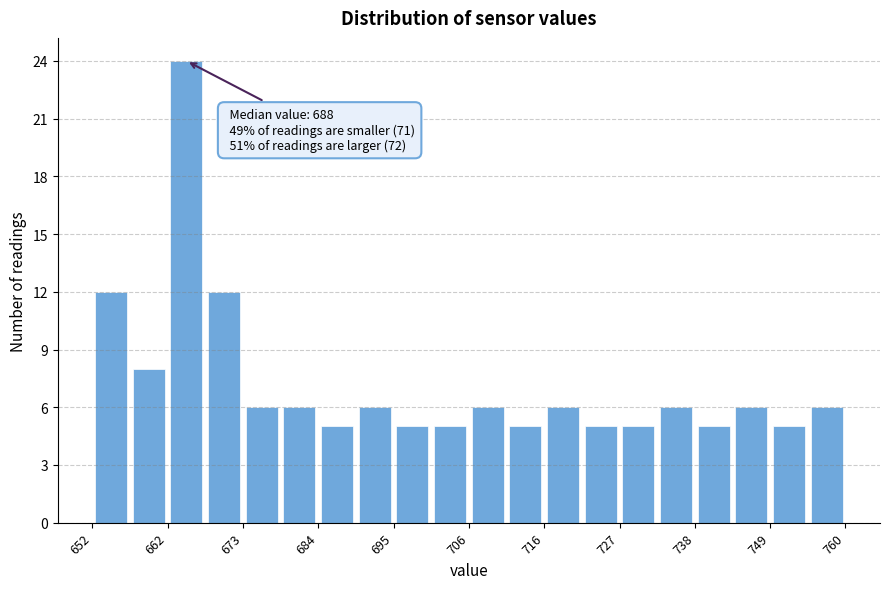

Read against the x-axis, roughly where is the centre of the tallest bar?

666